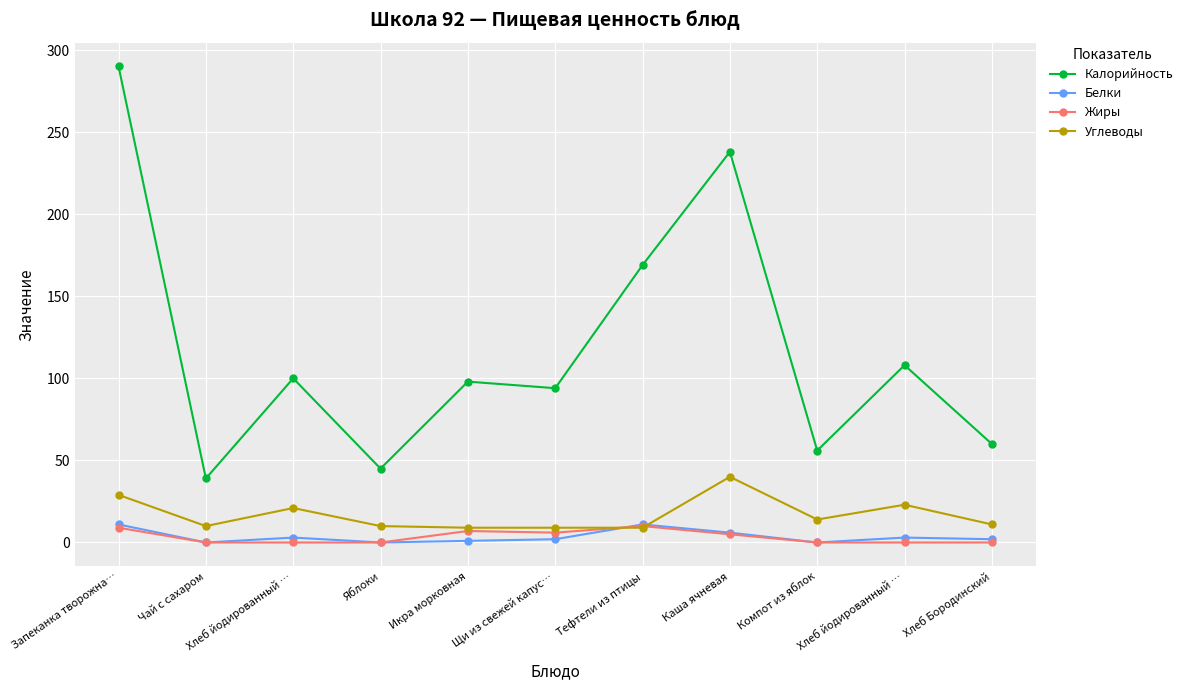

What is the total value across all series at Хлеб Бородинский?

73